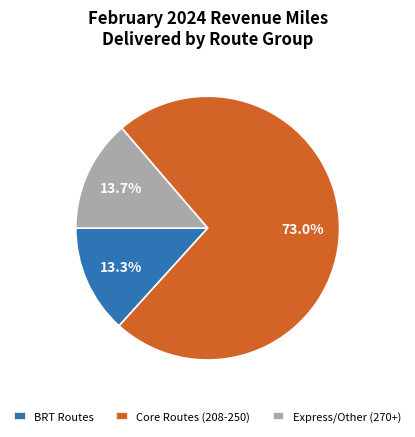

Between Core Routes (208-250) and Express/Other (270+), which is larger?

Core Routes (208-250)